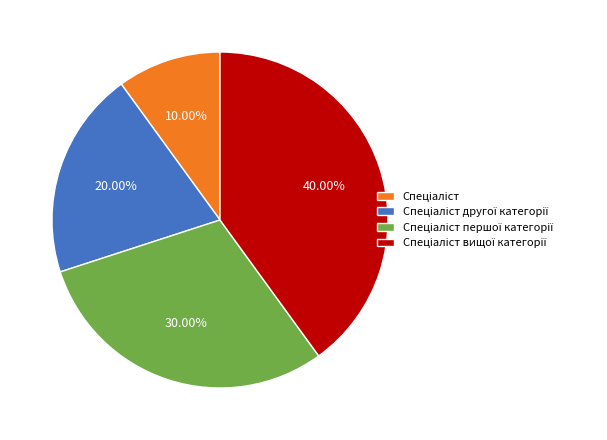

Is there any slice that represents more than half of the pie?

No